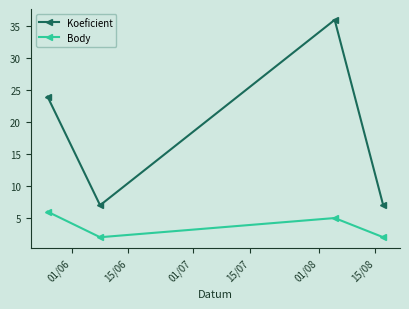

Count the number of data series in this chart.

2